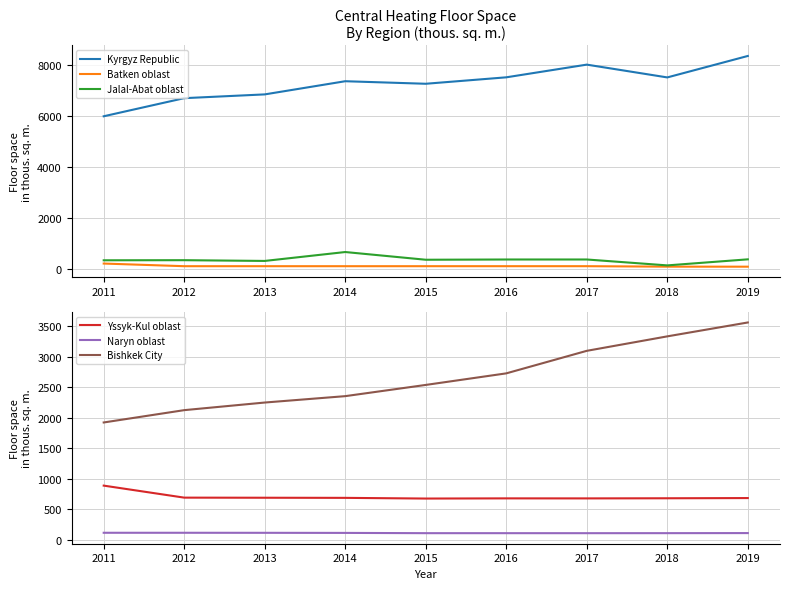

What is the approximate value of Batken oblast at 2011?

195.0